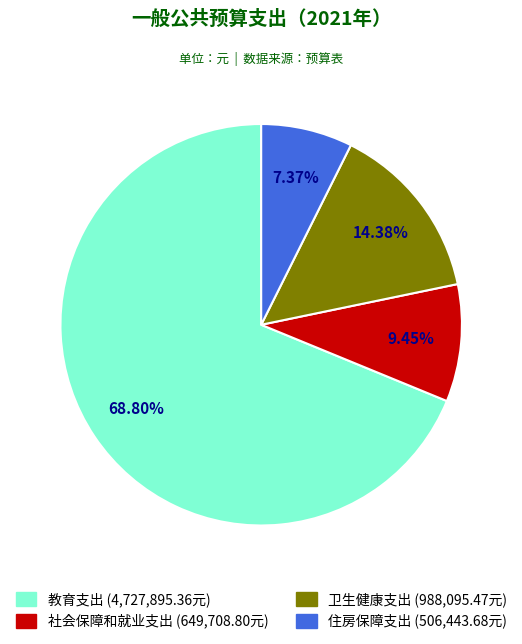

To the nearest percent, what is the average slice percentage?

25%